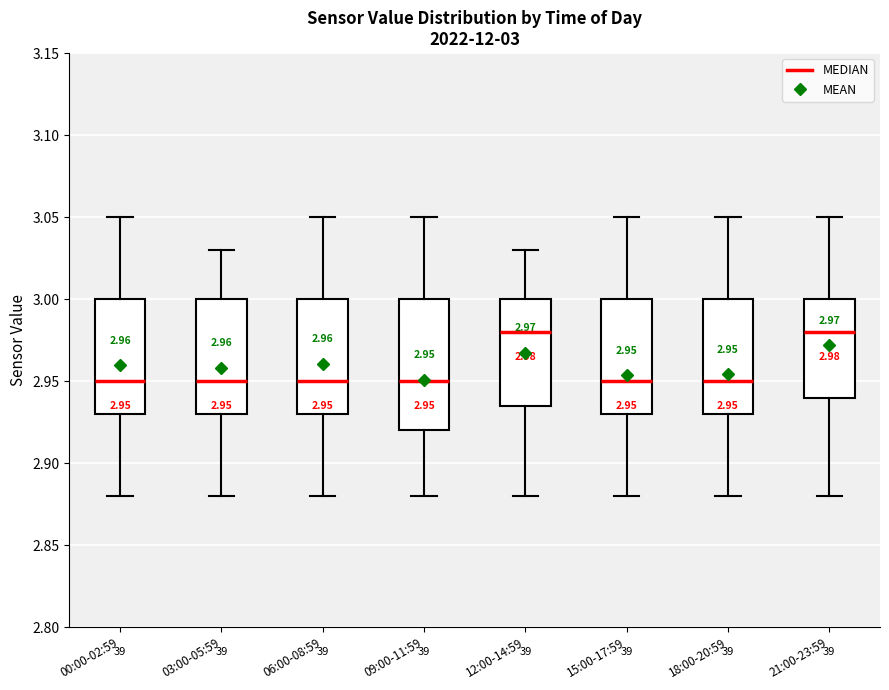

Comparing the boxes themselves (not the whiskers), which one is the tallest?

09:00-11:59